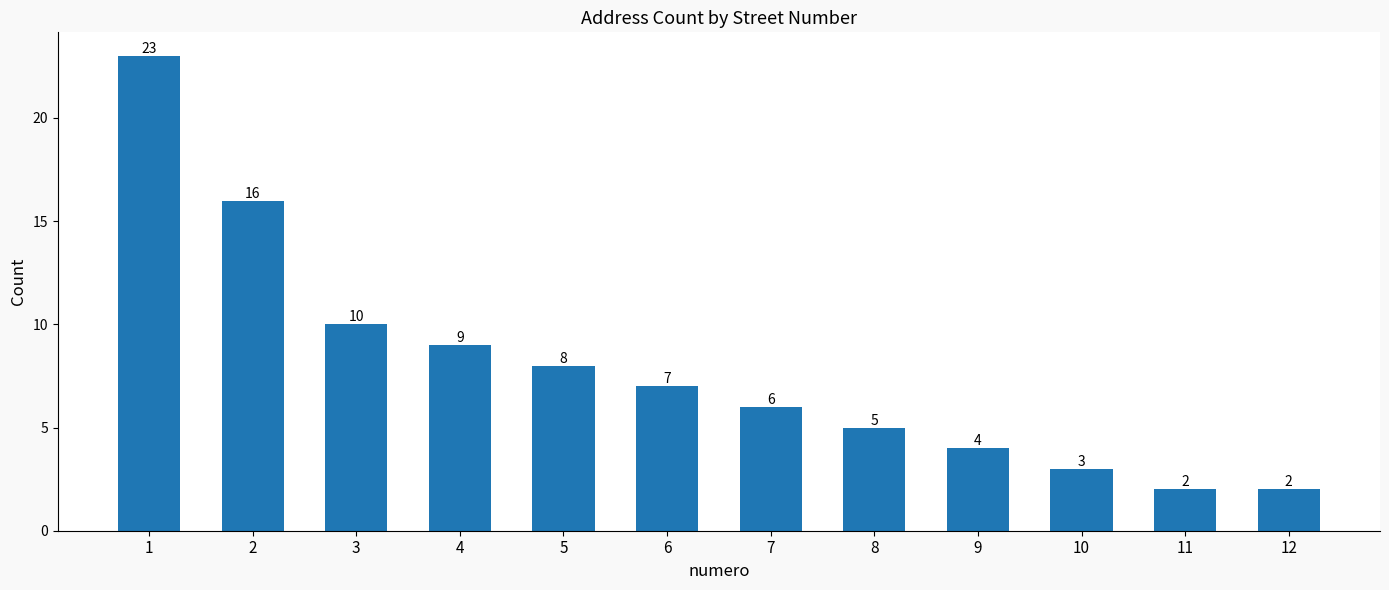

At which label is the value closest to 12?

3